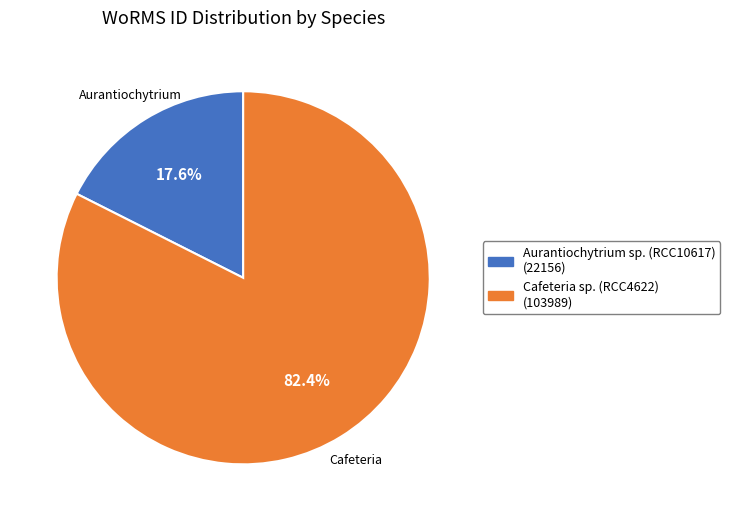

To the nearest percent, what portion does Aurantiochytrium sp. (RCC10617) represent?

18%